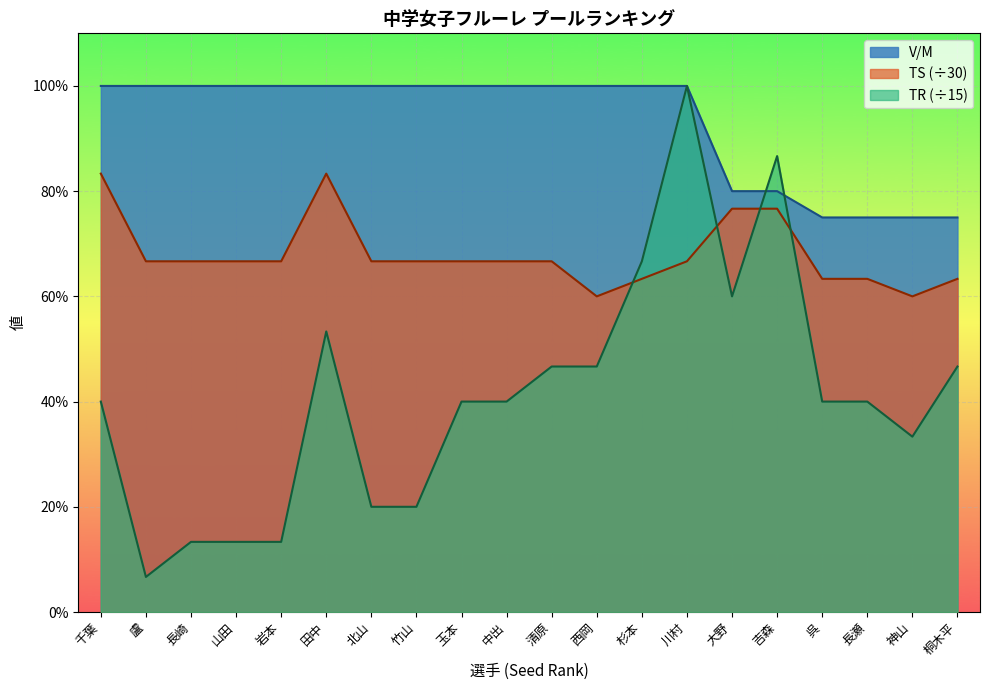

What is the total value across all series at 杉本?

2.3